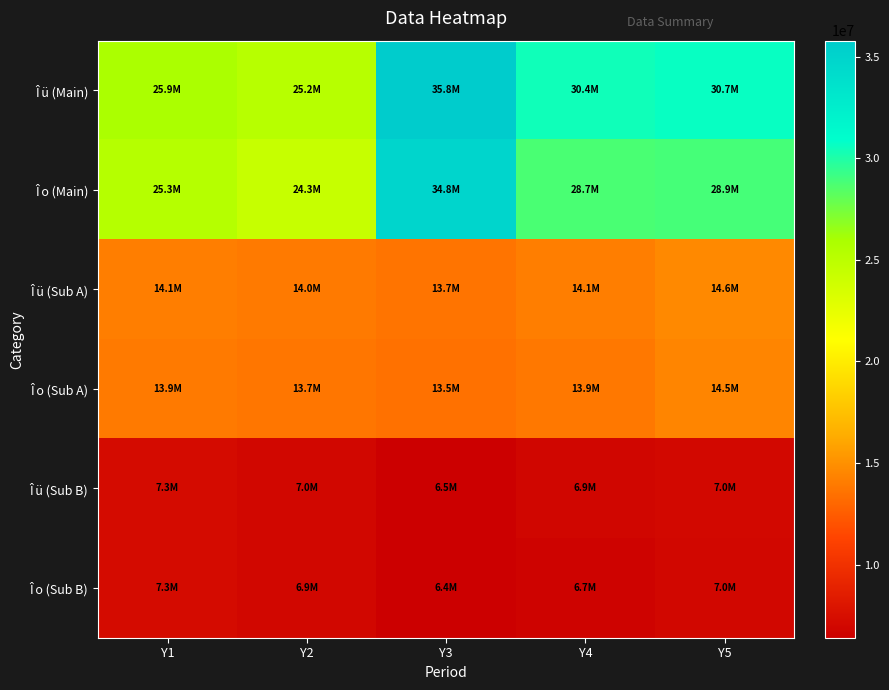

What is the total value across all series at Y1?

93880516